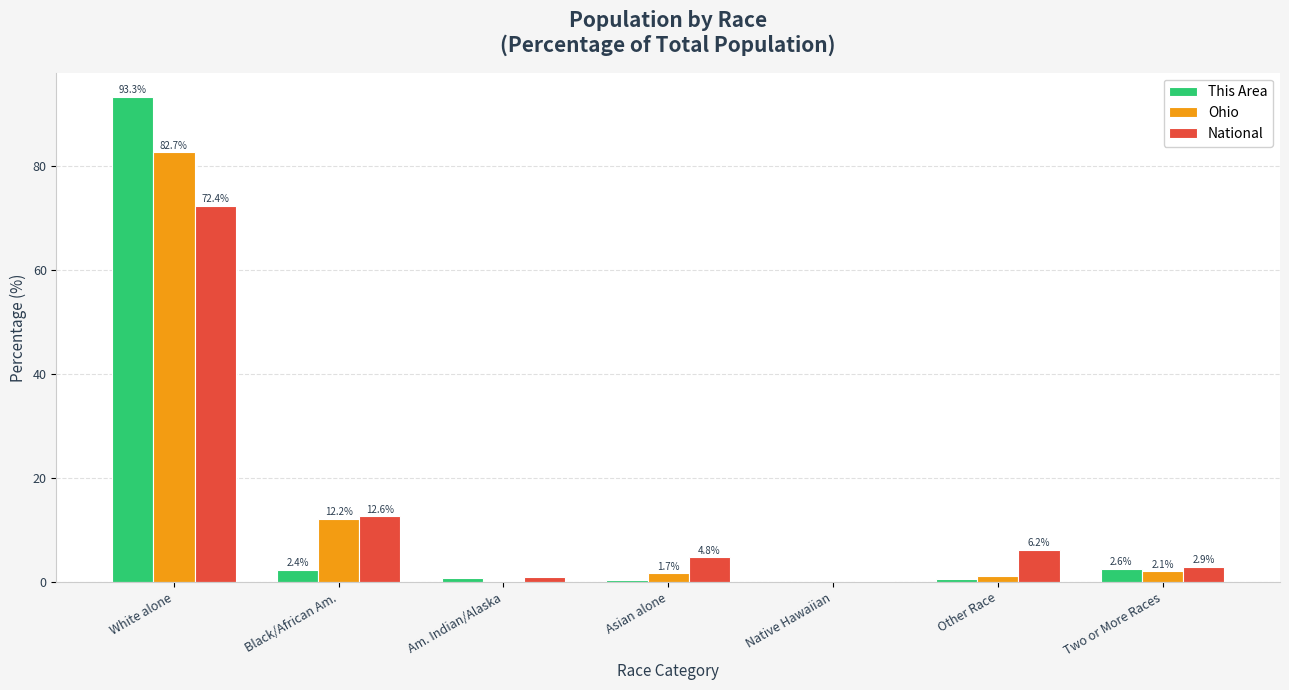

Where does the National series first go above 4?

White alone